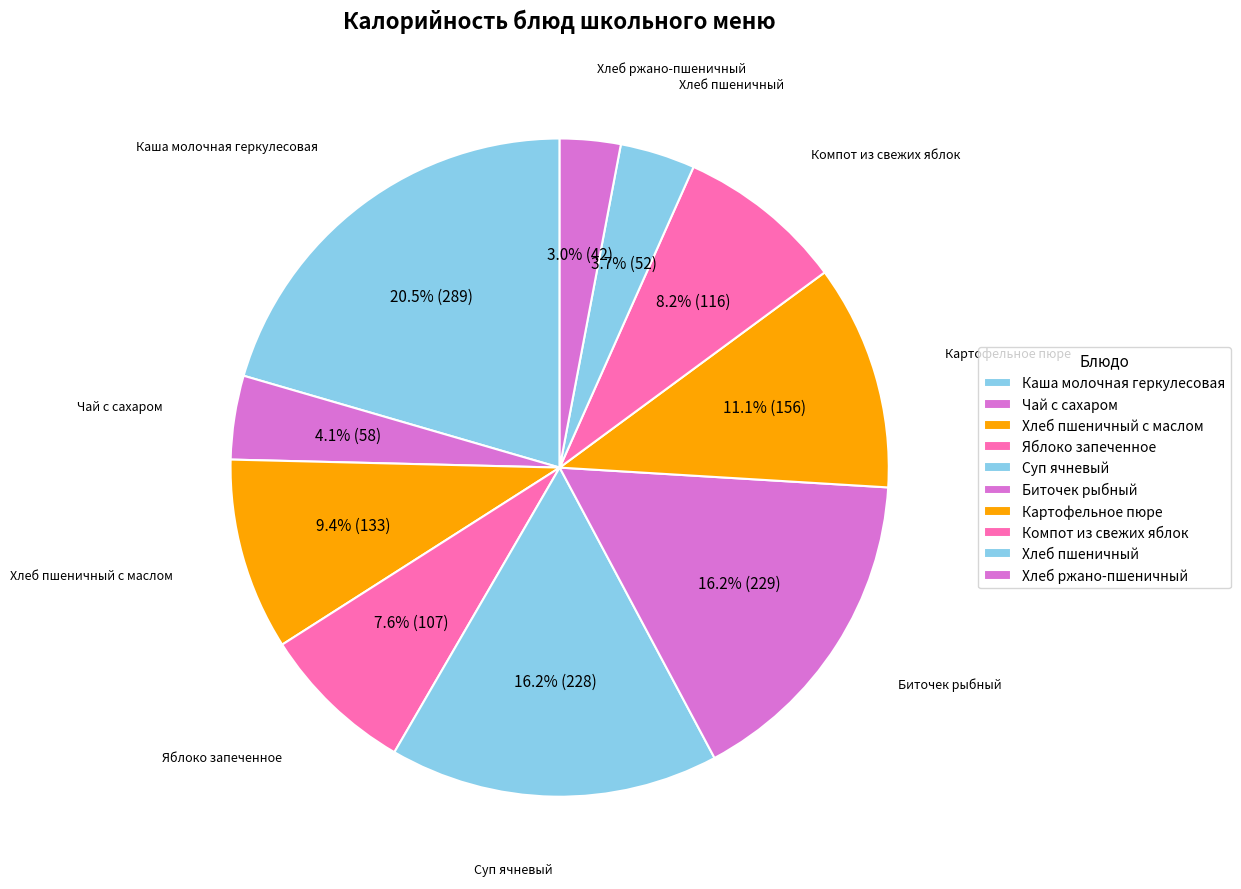

Which category has the biggest portion of the pie?

Каша молочная геркулесовая